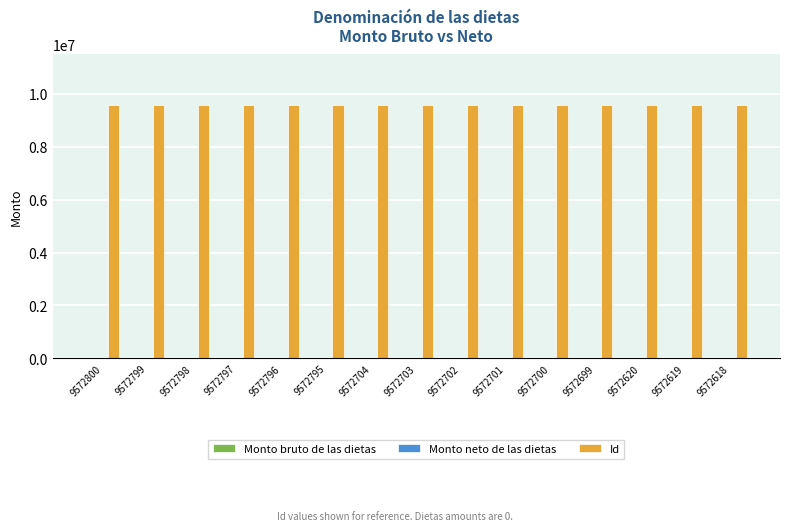

Does the chart contain any negative values?

No